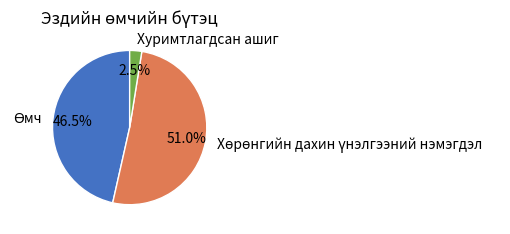

To the nearest percent, what is the difference between the largest and smallest slice percentages?

48%